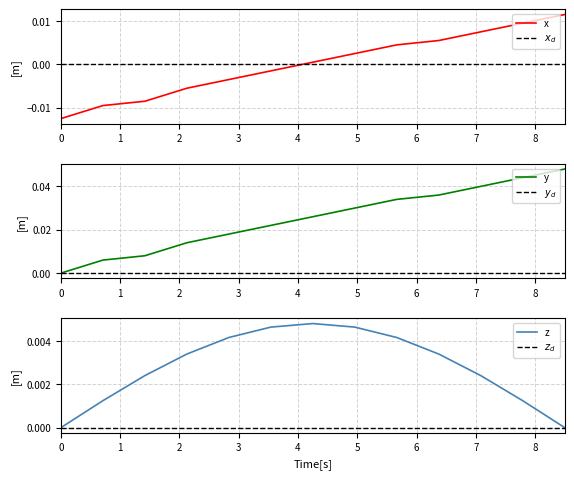

Which series has the largest range (max minus min)?

y